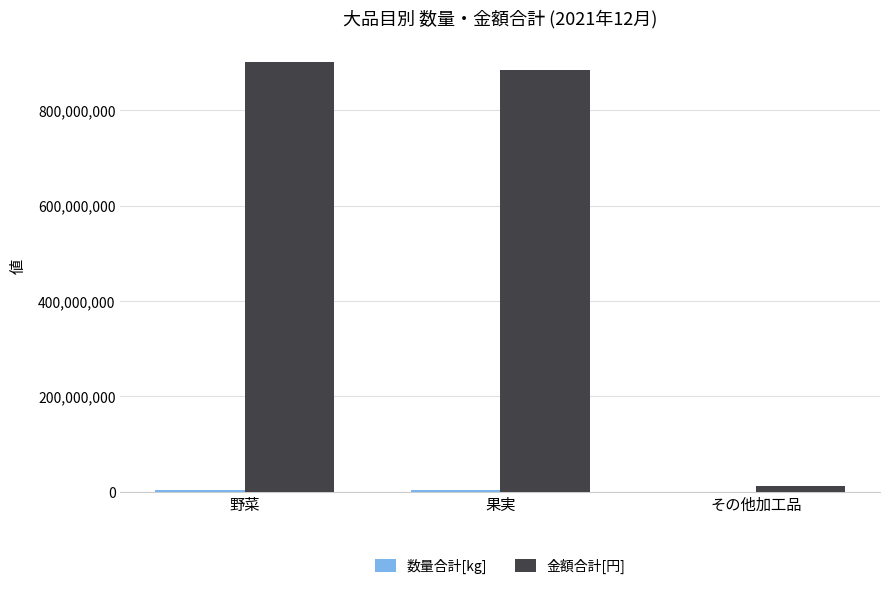

Between 野菜 and その他加工品, which series saw the biggest shift?

金額合計[円]